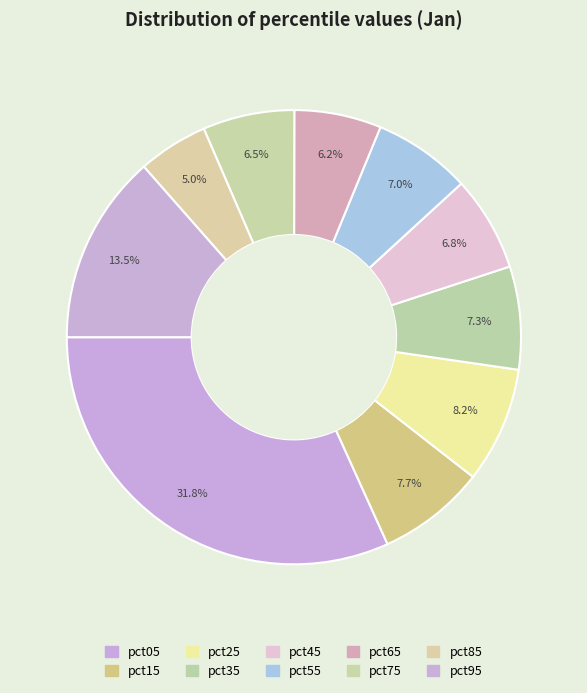

Rank the categories by value from lowest to highest.

pct85, pct65, pct75, pct45, pct55, pct35, pct15, pct25, pct95, pct05